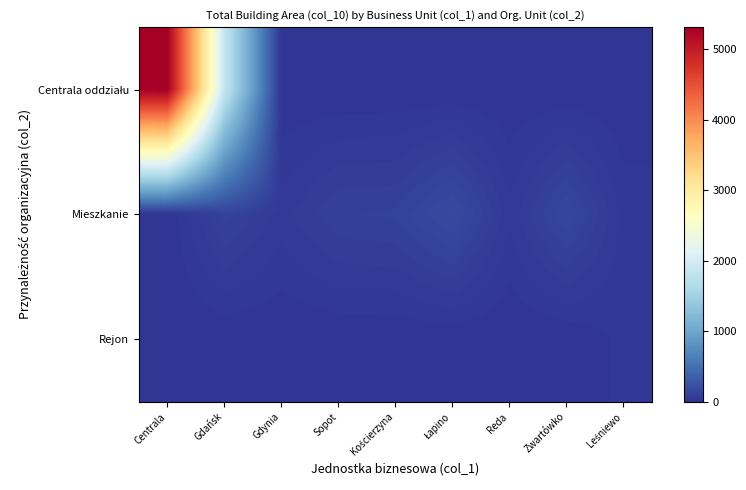

List the series in order of their peak value, highest first.

Centrala oddziału, Mieszkanie, Rejon